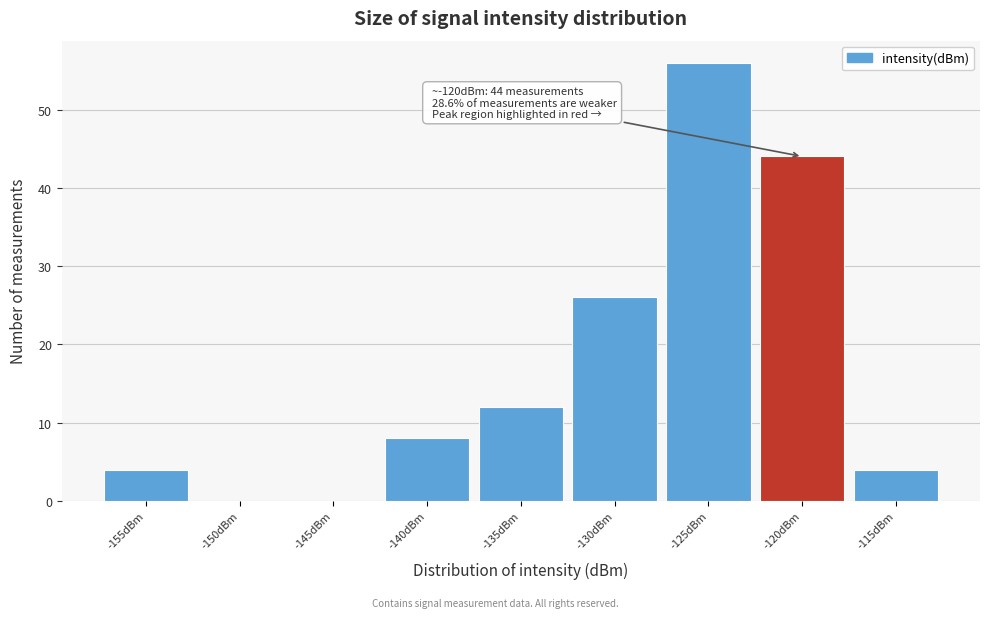

Reading right to left, transcribe all the data shown in this chart.

-115dBm=4	-120dBm=44	-125dBm=56	-130dBm=26	-135dBm=12	-140dBm=8	-145dBm=0	-150dBm=0	-155dBm=4